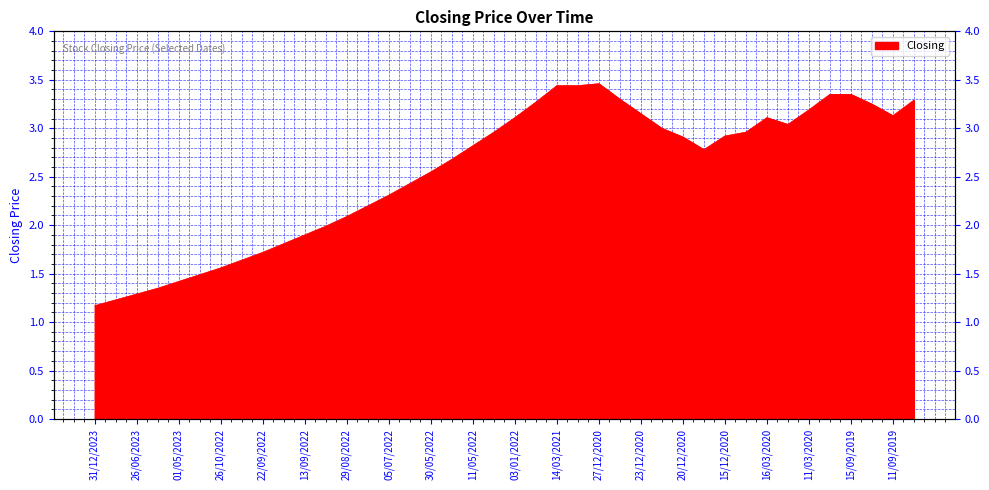

Where does the data first go above 2?

29/08/2022